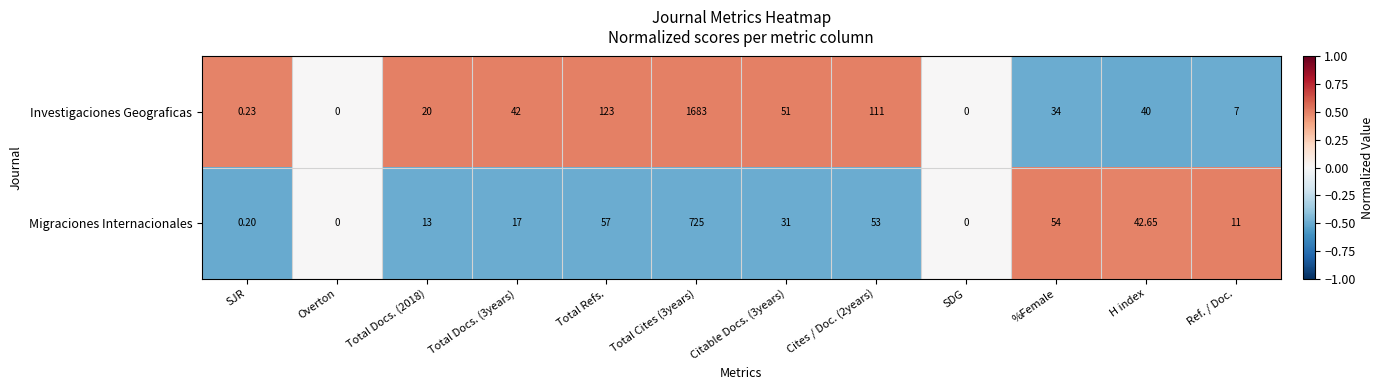

List the series in order of their peak value, highest first.

Investigaciones Geograficas, Migraciones Internacionales